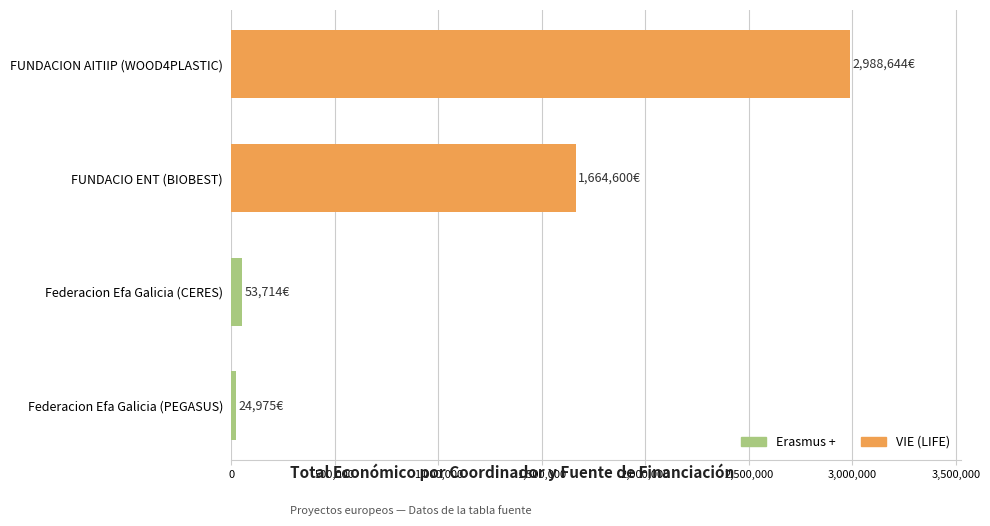

Read the value at FUNDACIO ENT (BIOBEST).

1664600